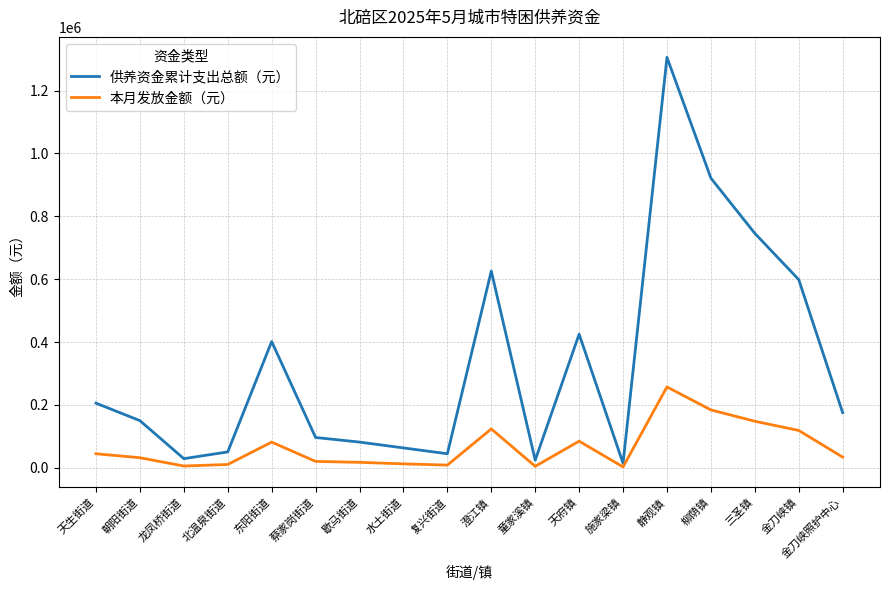

Which series changed the most between 朝阳街道 and 三圣镇?

供养资金累计支出总额（元）